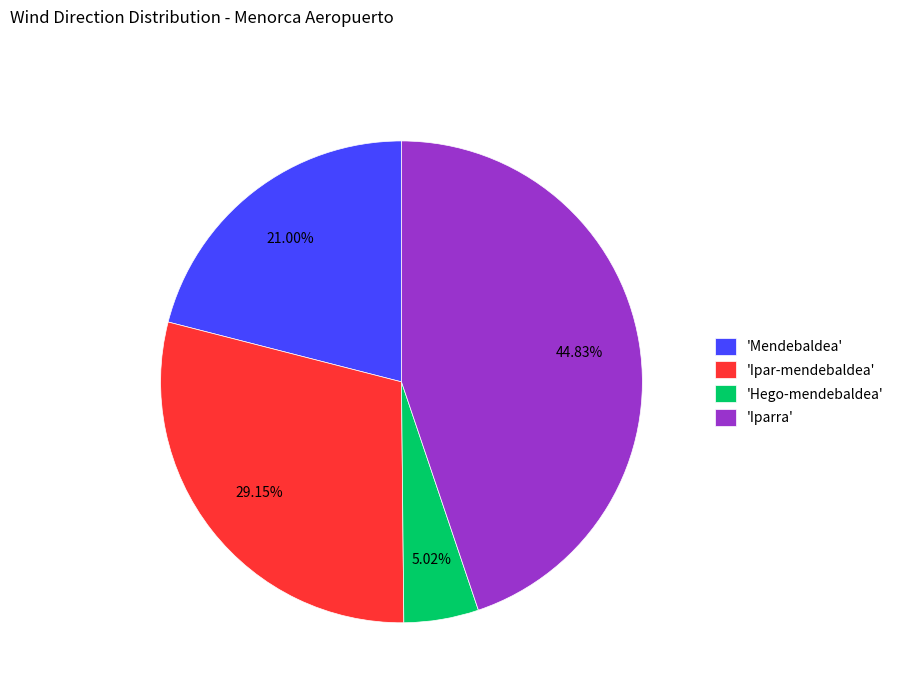

Is there any slice that represents more than half of the pie?

No